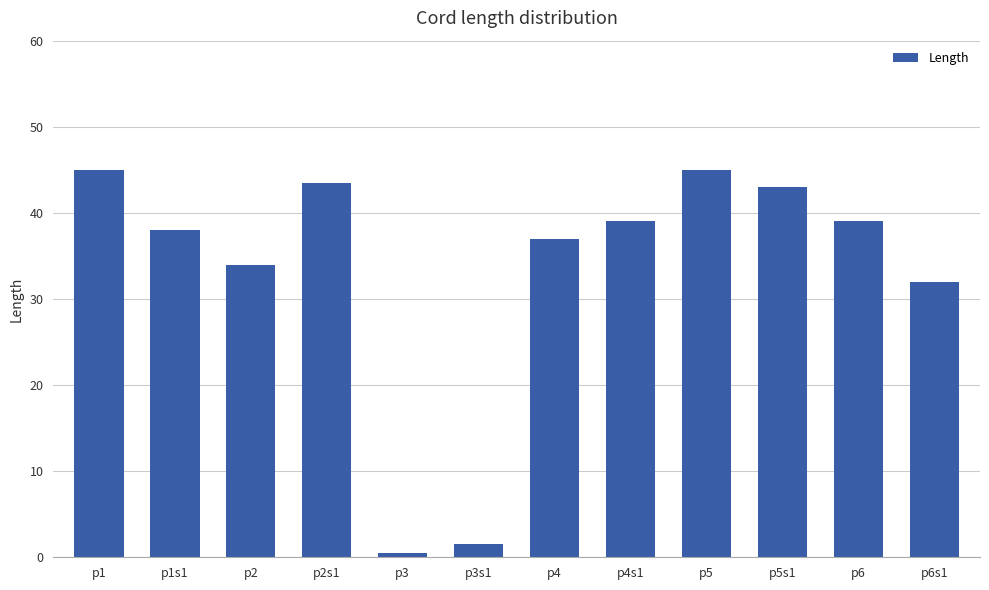

The chart shows a value of 73.9 at p5s1. True or false?

False